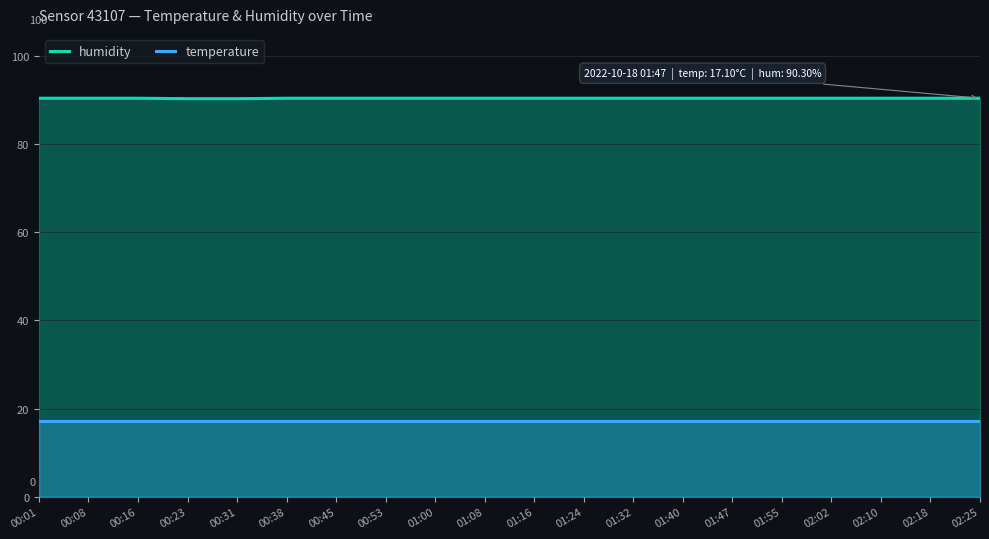

What is the difference between the highest and lowest values at 02:18?

73.3